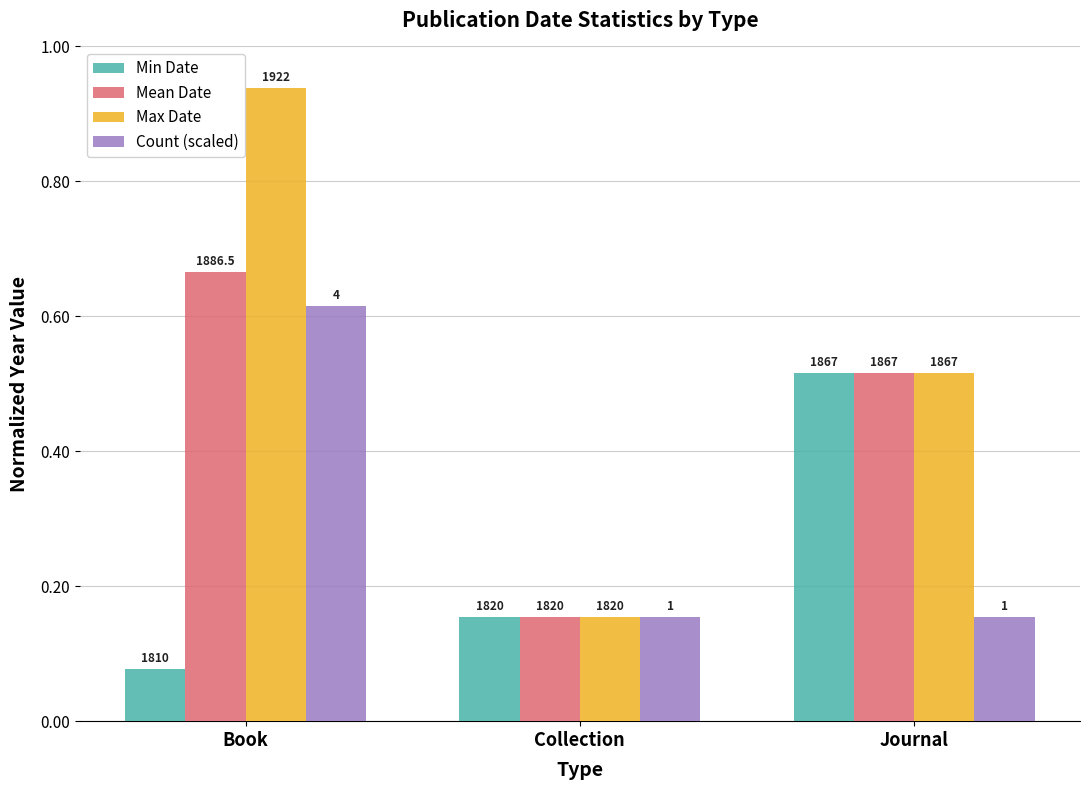

True or false: Max Date has a value of 0.3 at Journal.

False